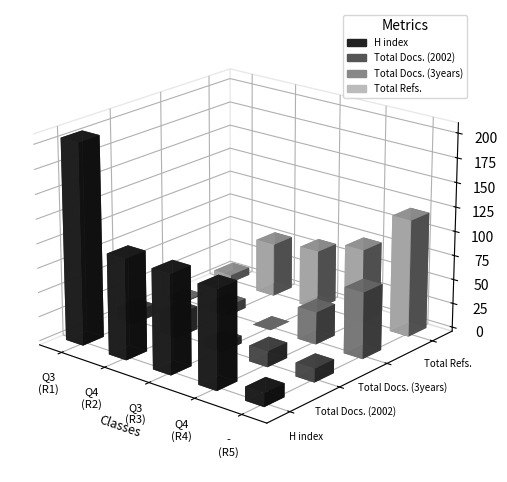

At Q3, list the series in order from largest to smallest.

H index, Total Docs. (2002), Total Refs., Total Docs. (3years)